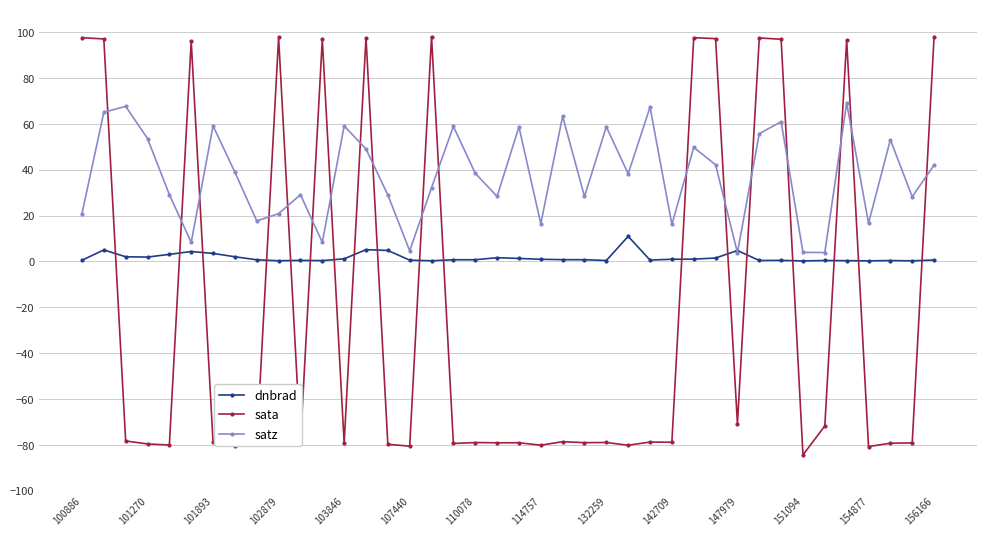

True or false: satz has more than 1 interior local peaks.

True